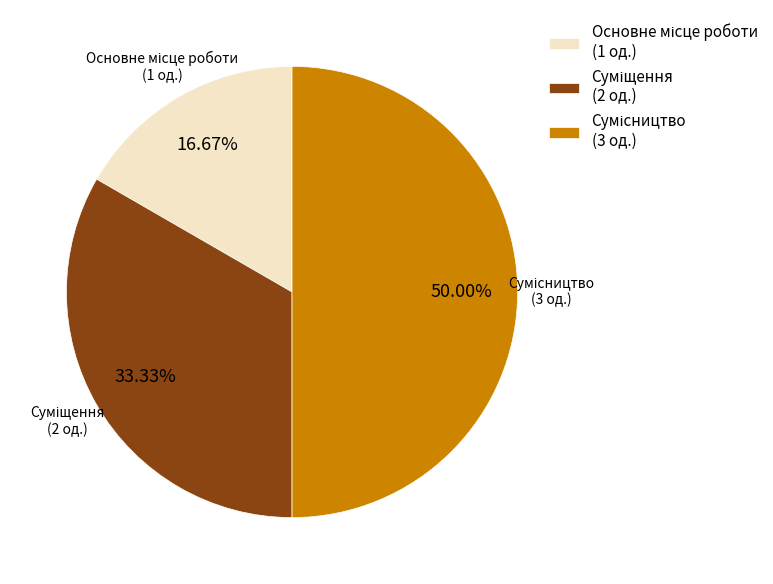

What is the change in value from Основне місце роботи to Сумісництво?

+2